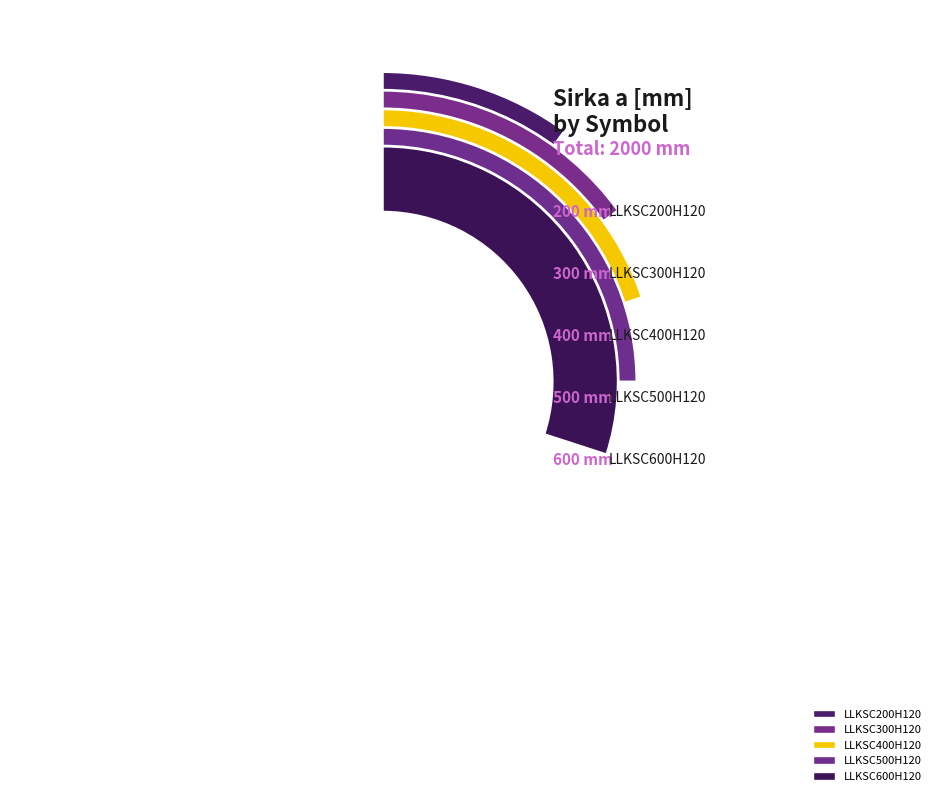

Is LLKSC400H120 the majority of the pie?

No